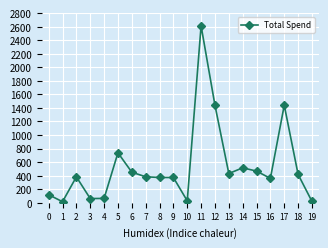

At which category does the data reach its first local peak?

2